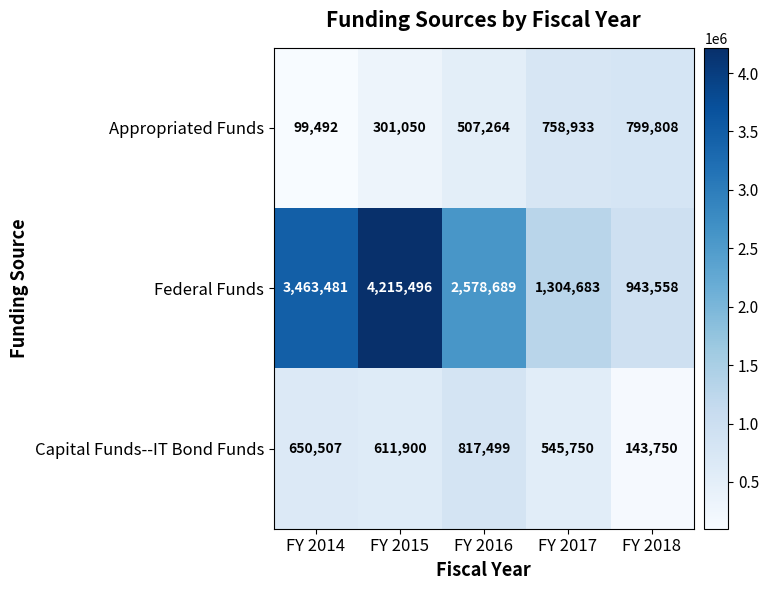

The value of Capital Funds--IT Bond Funds at FY 2015 is 136733. True or false?

False